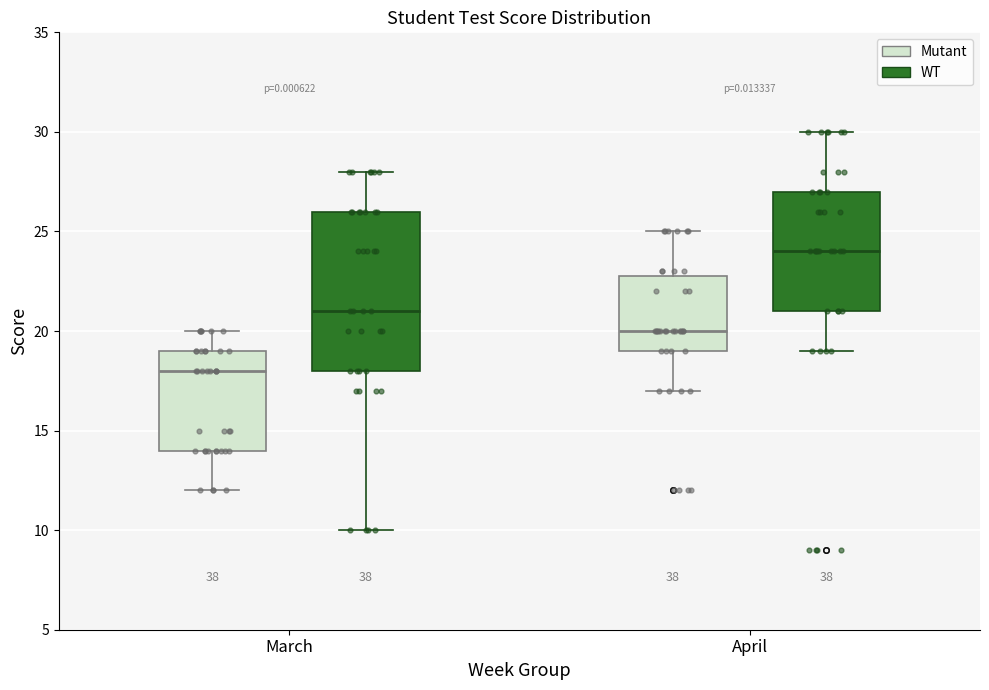

Reading left to right, transcribe this box plot: for each box, give where its median line is, the range the box spans, and where its two whiskers end, as read against the y-axis. The values are not printed on the chart, so give them approximately, as read against the axis.

March (Mutant): median 18, box 14 to 19, whiskers 12 to 20
March (WT): median 21, box 18 to 26, whiskers 10 to 28
April (Mutant): median 20, box 19 to 23, whiskers 17 to 25
April (WT): median 24, box 21 to 27, whiskers 19 to 30